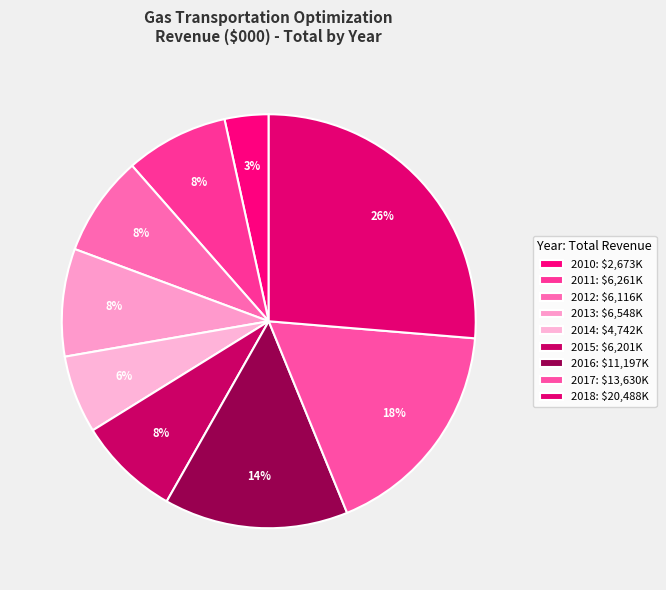

Is it true that 2017 is 18% of the pie?

True